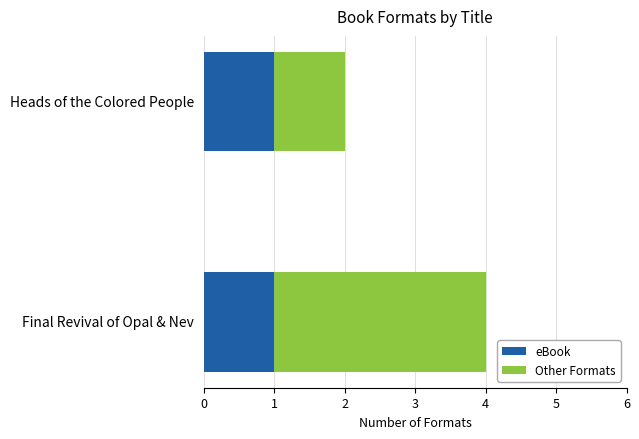

At which category is the sum across all series the highest?

Final Revival of Opal & Nev